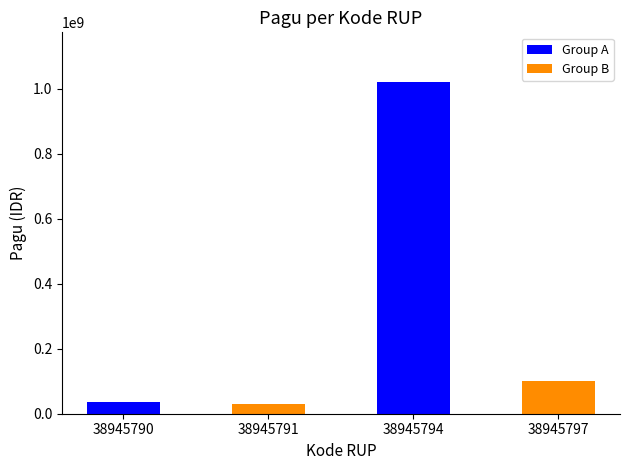

What is the value of the 2nd bar from the left?

30000000